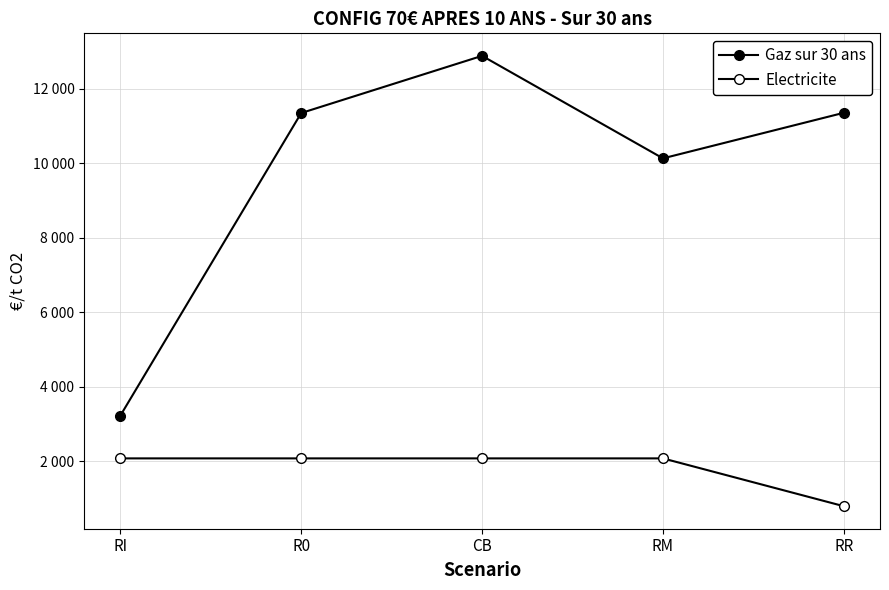

What is the spread (max minus min) of values at RM?

8056.3